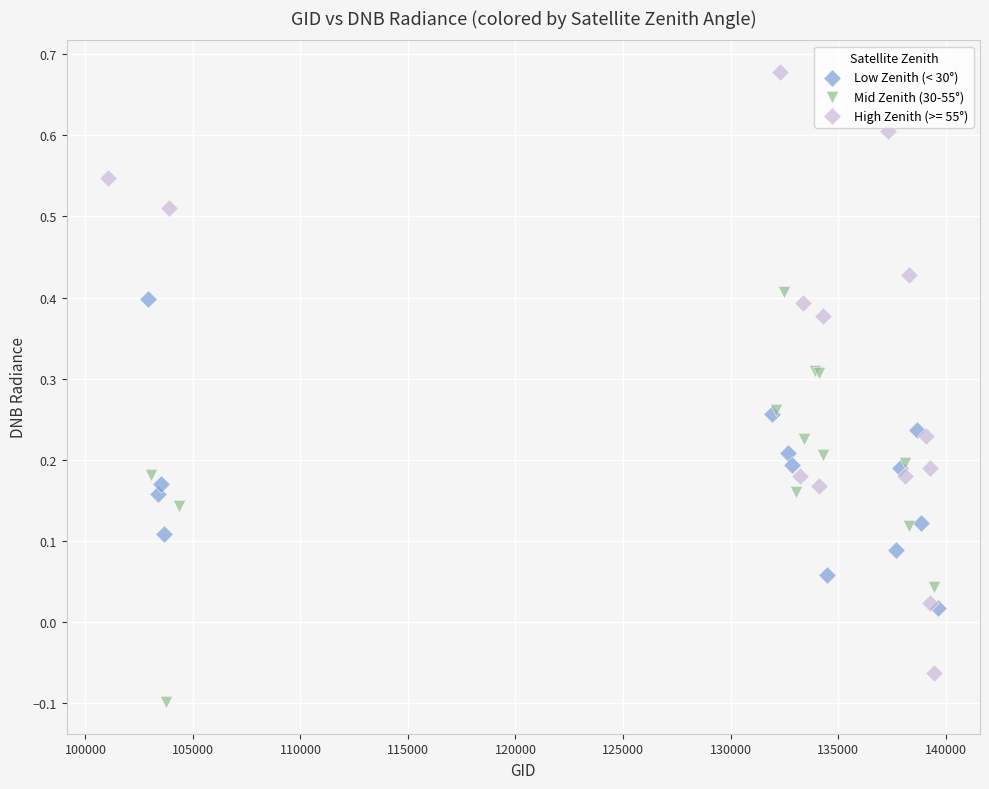

Which series contains the lowest Y value?

Mid Zenith (30-55°)